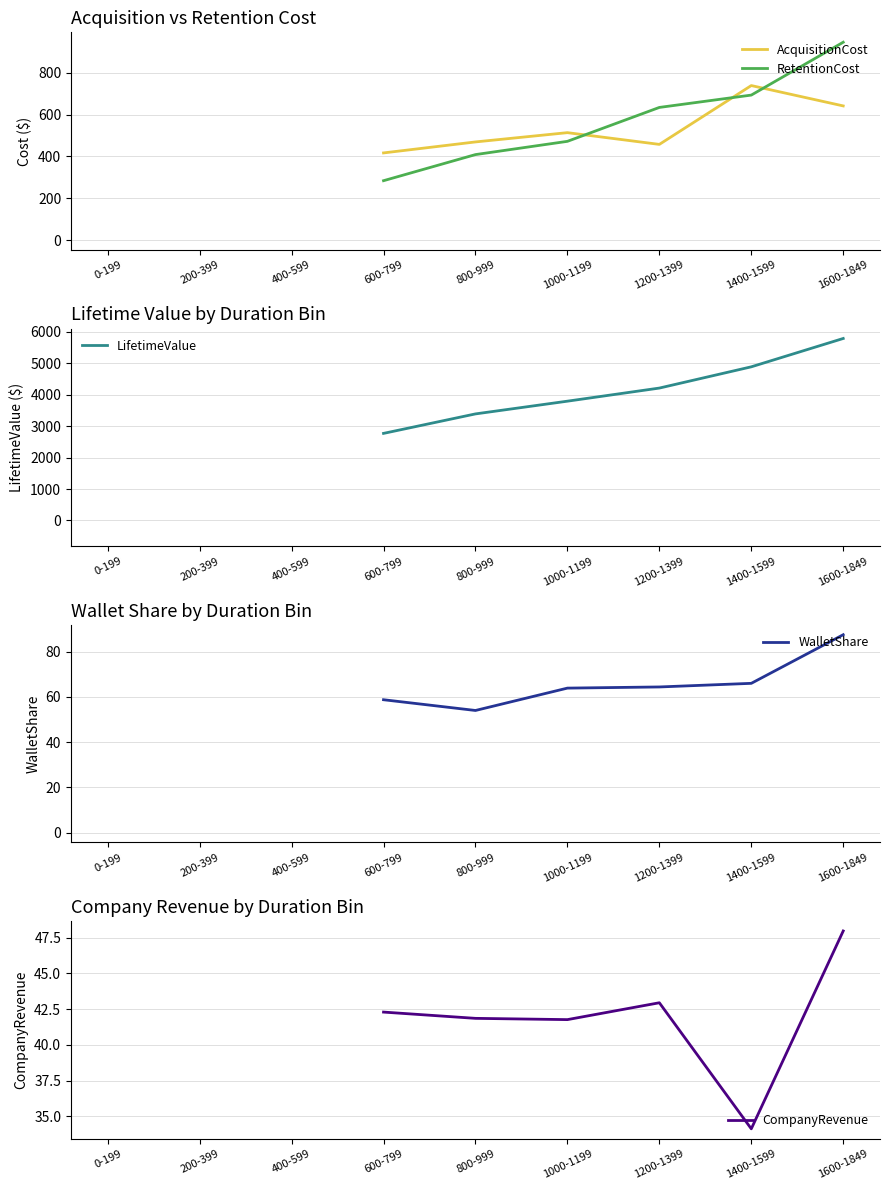

At which category does the chart reach its peak across all series?

1600-1849